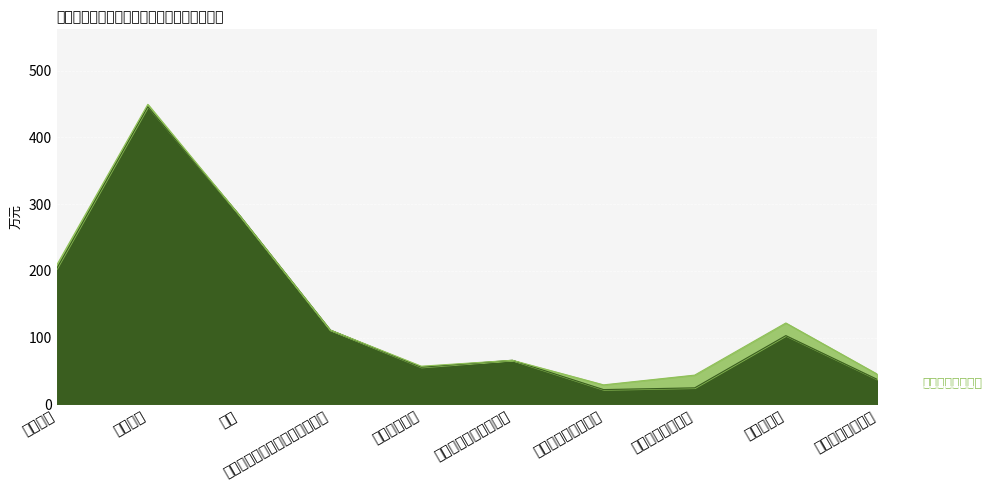

What is the average value?

135.4